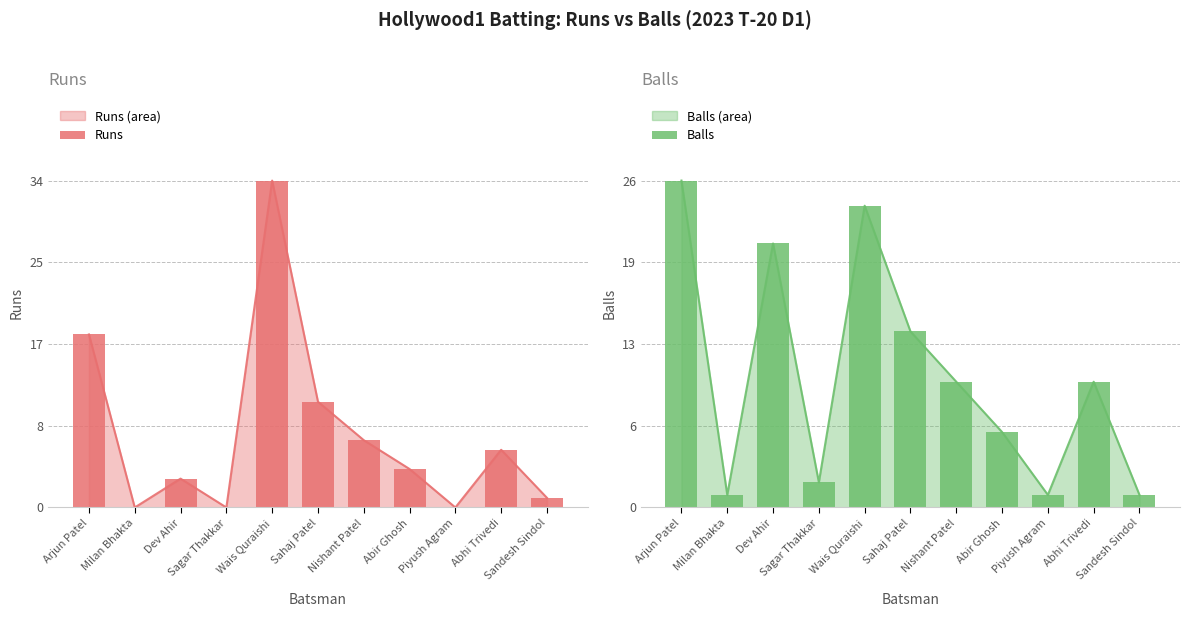

What is the average value of the Runs series?

8